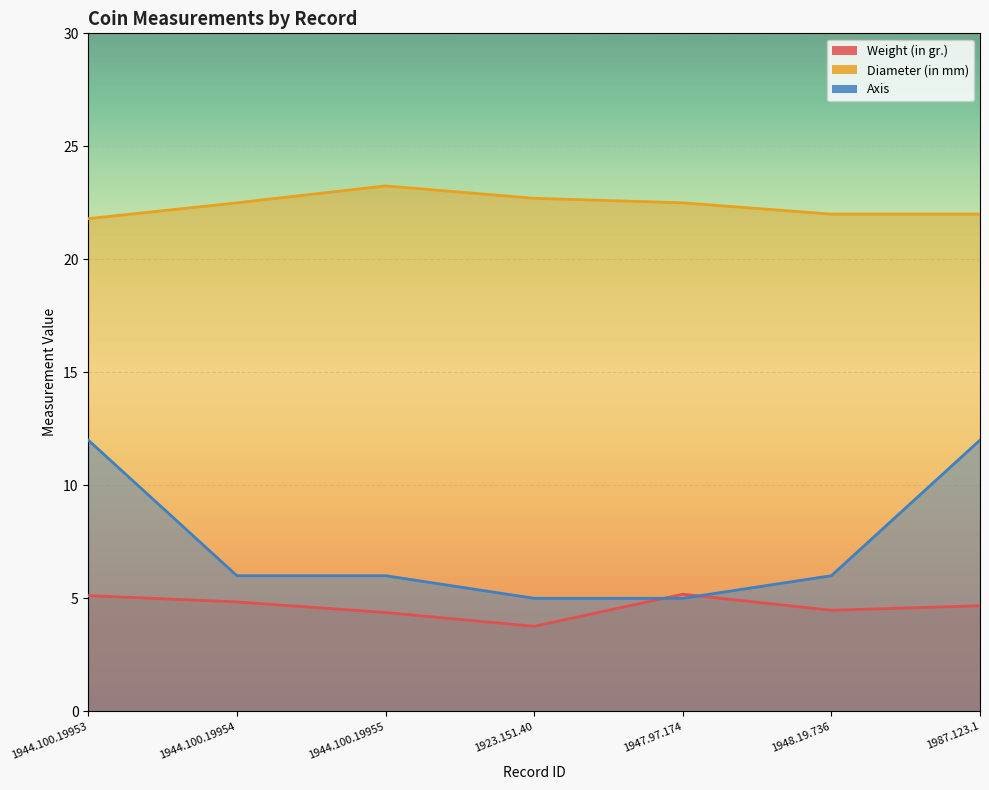

What is the sum of the Axis values at 1944.100.19955 and 1944.100.19954?

12.0